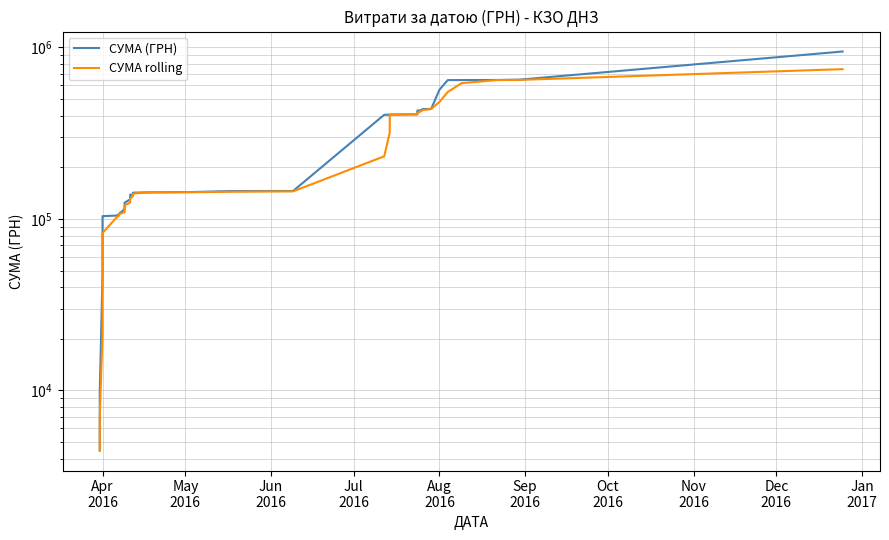

True or false: СУМА rolling and СУМА (ГРН) cross at least once.

False